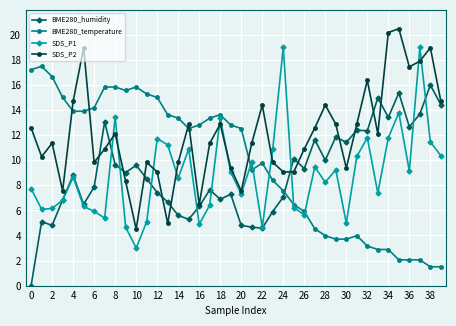

After their last crossing, which series has the higher values: SDS_P1 or BME280_humidity?

BME280_humidity